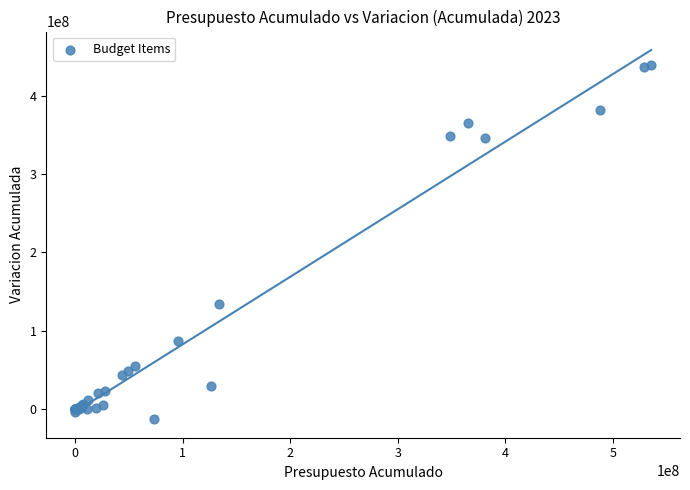

What Y value in the scatter plot is closest to 213119718?

133589299.0